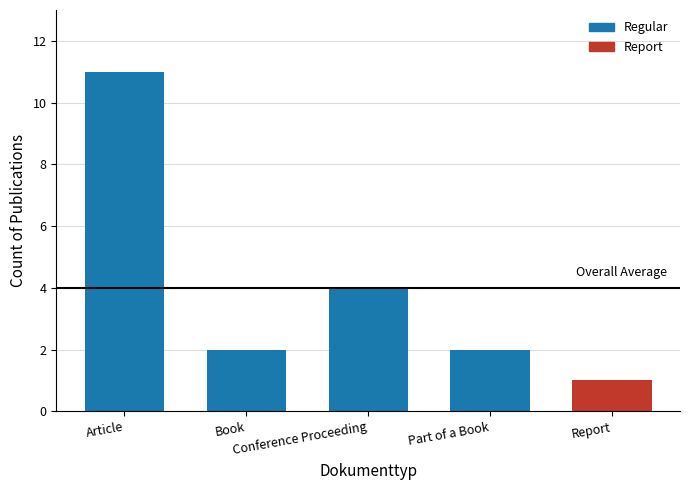

What is the sum of all values?

20